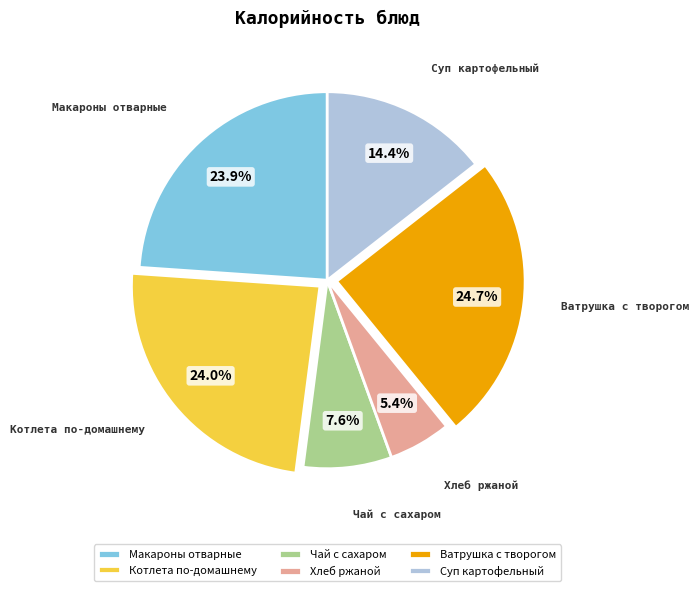

Is there a majority slice in this chart?

No